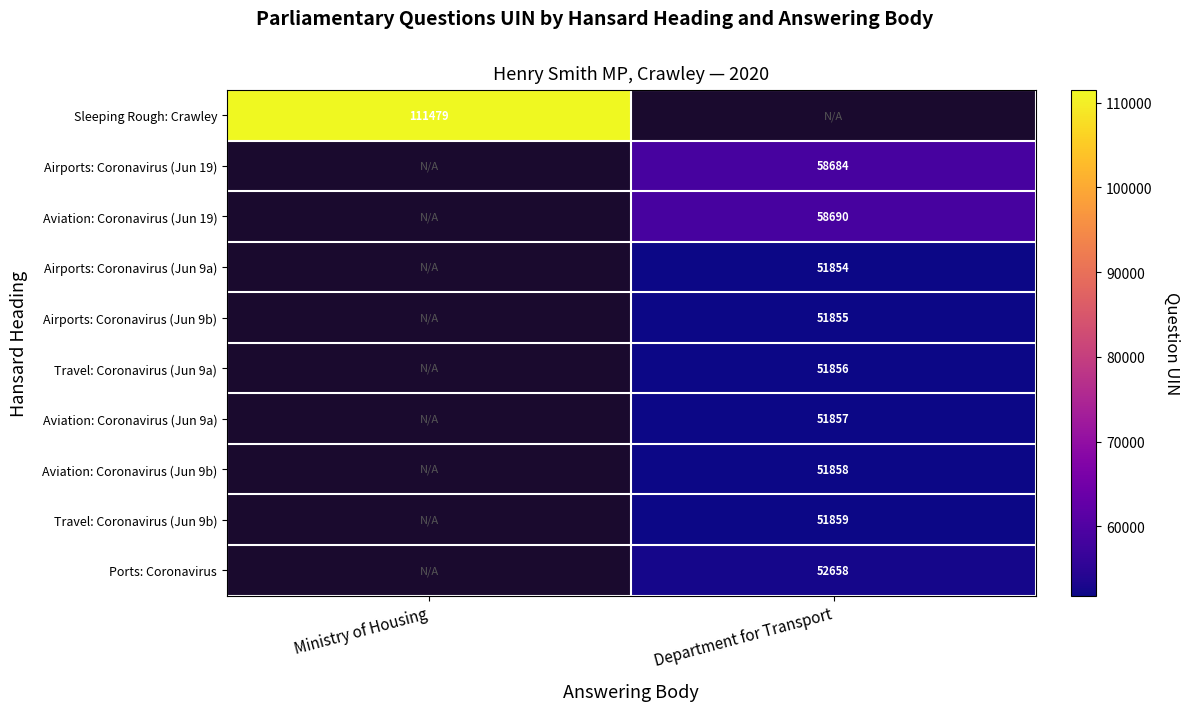

The Aviation: Coronavirus (Jun 19) series shows 58690 at Department for Transport. True or false?

True